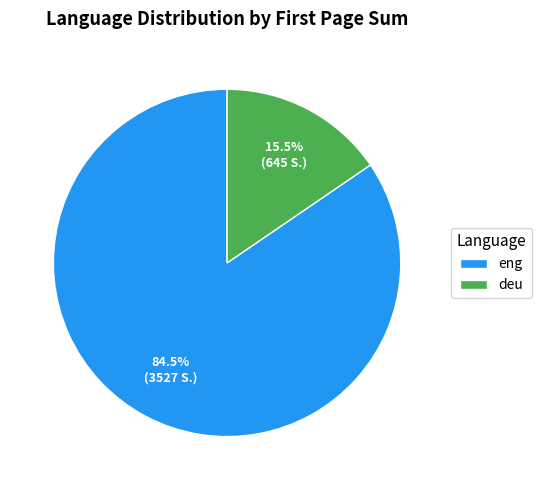

What is the ratio of the value at eng to the value at deu?

5.5